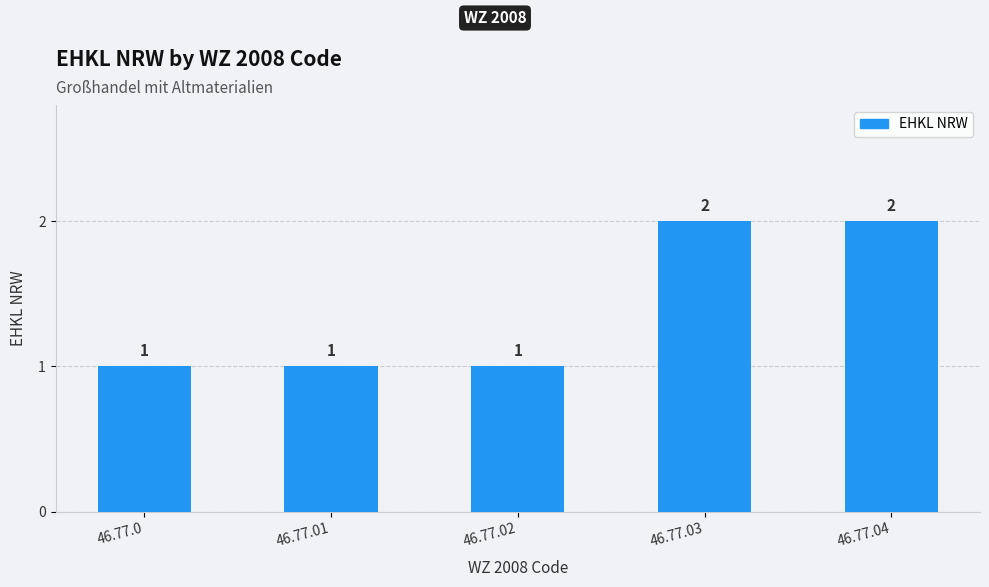

What is the change in value from 46.77.01 to 46.77.03?

+1